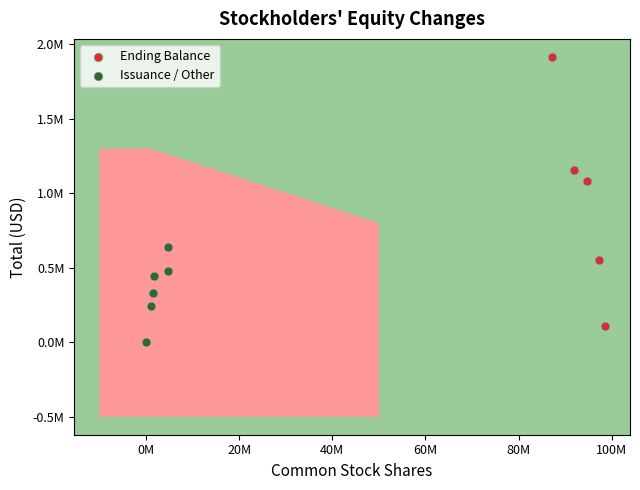

What are all the series names shown in the legend?

Ending Balance, Issuance / Other